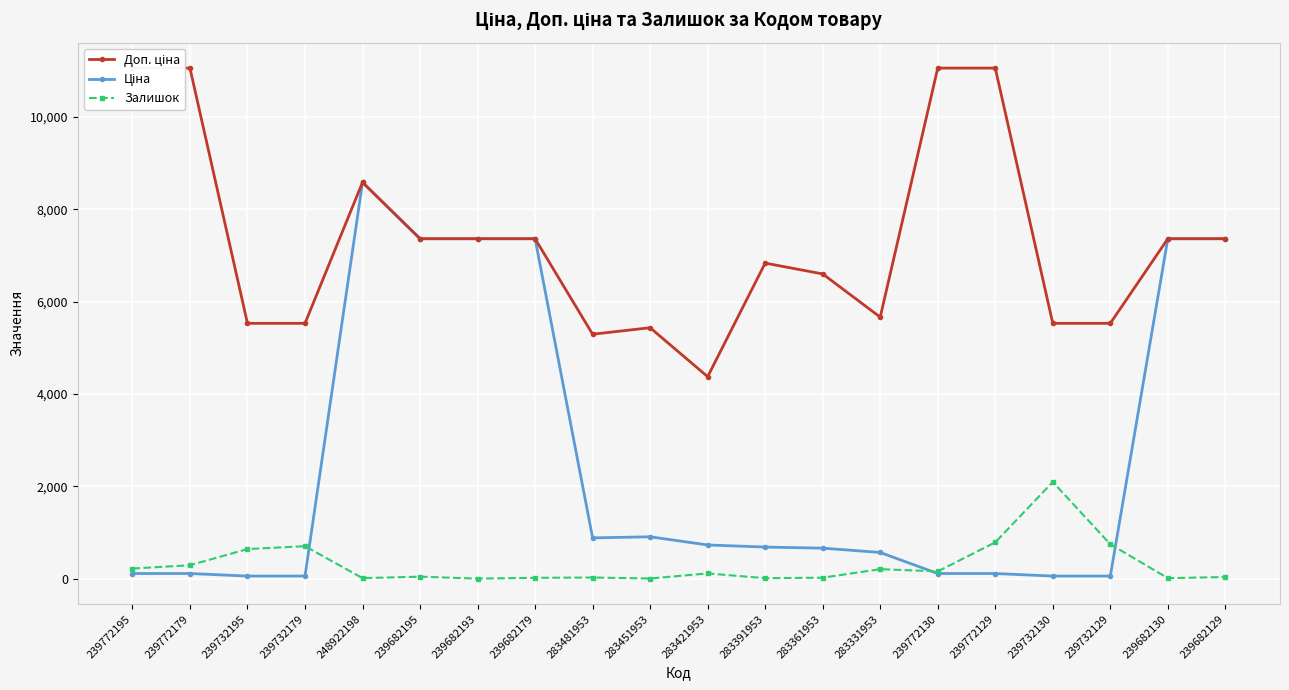

Reading right to left, transcribe all the data shown in this chart.

Доп. ціна: 239682129=7360.2	239682130=7360.2	239732129=5528.0	239732130=5528.0	239772129=11055.0	239772130=11055.0	283331953=5662.1	283361953=6597.9	283391953=6831.9	283421953=4372.9	283451953=5432.8	283481953=5292.4	239682179=7360.2	239682193=7360.2	239682195=7360.2	248922198=8581.1	239732179=5528.0	239732195=5528.0	239772179=11055.0	239772195=11055.0
Ціна: 239682129=7360.2	239682130=7360.2	239732129=55.3	239732130=55.3	239772129=110.5	239772130=110.5	283331953=566.2	283361953=659.8	283391953=683.2	283421953=728.8	283451953=905.5	283481953=882.1	239682179=7360.2	239682193=7360.2	239682195=7360.2	248922198=8581.1	239732179=55.3	239732195=55.3	239772179=110.5	239772195=110.5
Залишок: 239682129=34.0	239682130=10.0	239732129=744.0	239732130=2093.0	239772129=786.0	239772130=156.0	283331953=205.0	283361953=20.0	283391953=9.0	283421953=113.0	283451953=2.0	283481953=24.0	239682179=17.0	239682193=0.0	239682195=42.0	248922198=11.0	239732179=702.0	239732195=640.0	239772179=290.0	239772195=218.0